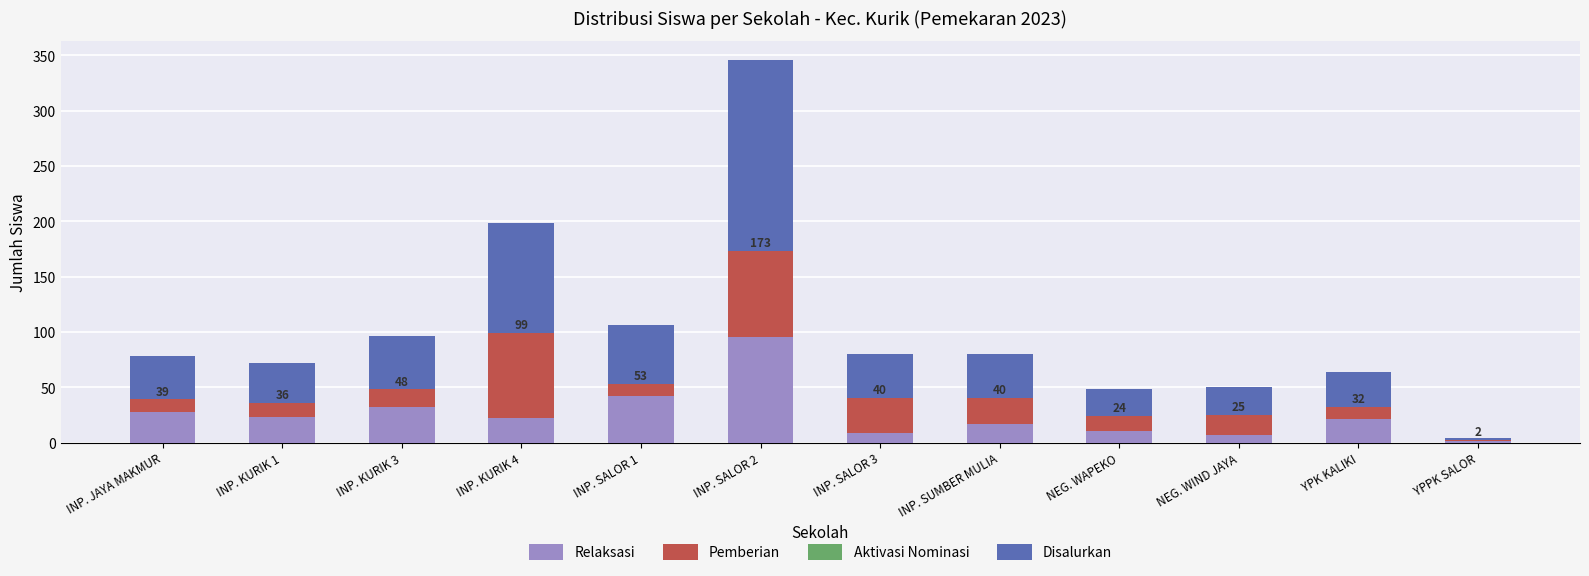

Are the bars grouped side by side (vs. stacked)?

No